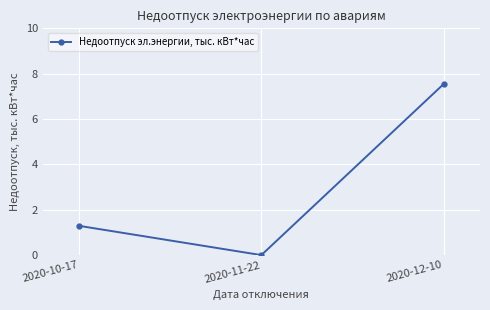

What is the maximum value shown in the chart?

7.5